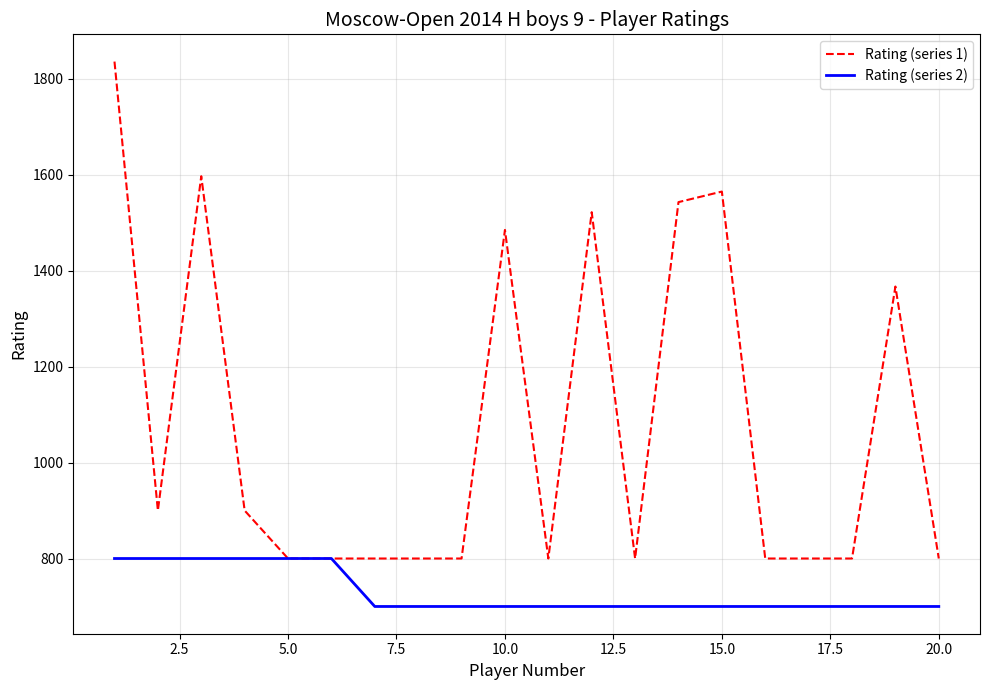

What are all the series names shown in the legend?

Rating (series 1), Rating (series 2)